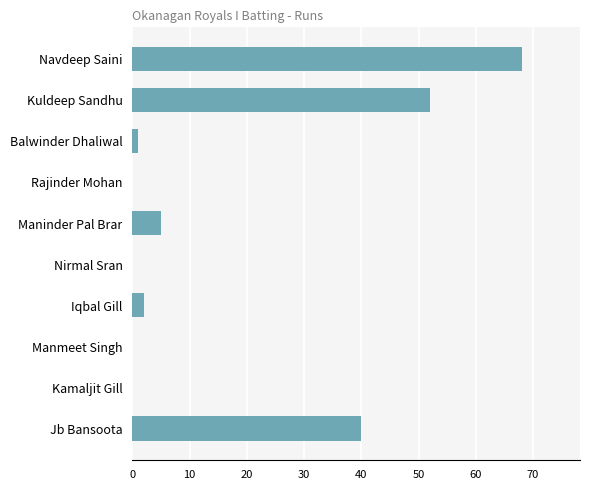

What is the sum of all values?

168